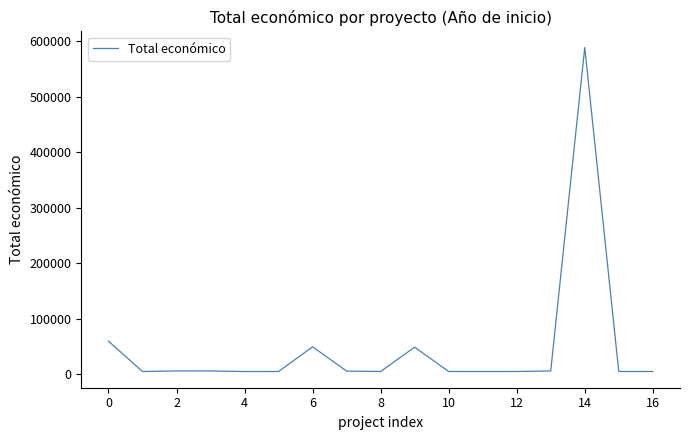

What is the difference between the maximum and minimum values?

584169